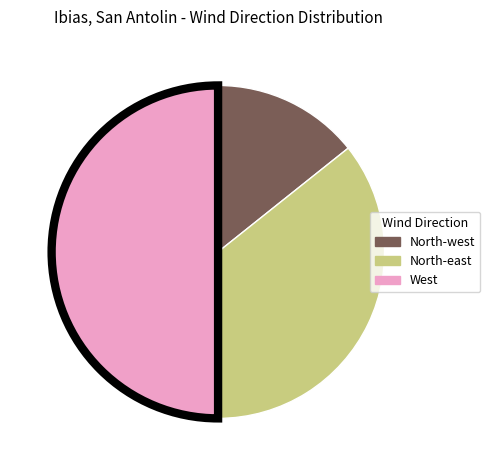

How many slices are in this pie chart?

3